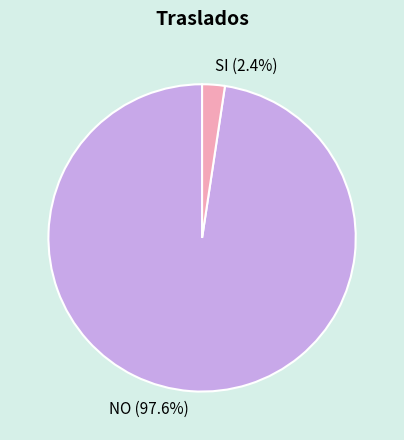

Which has a higher value, NO or SI?

NO